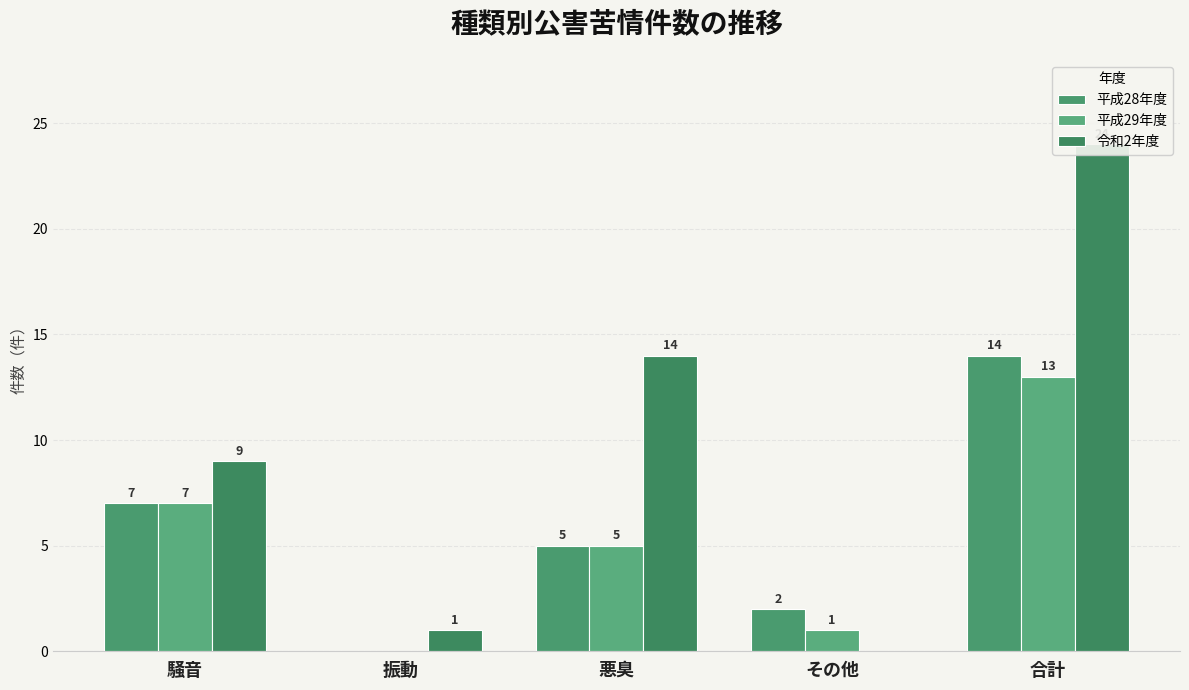

What position from the right is 悪臭?

3